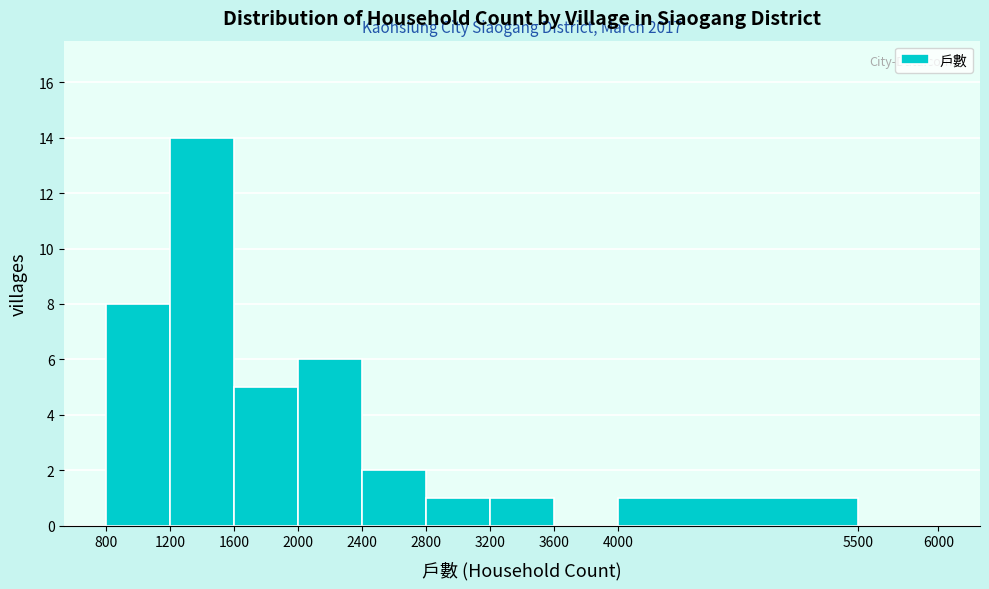

Over which range of the x-axis is the bar tallest?

1200 to 1600